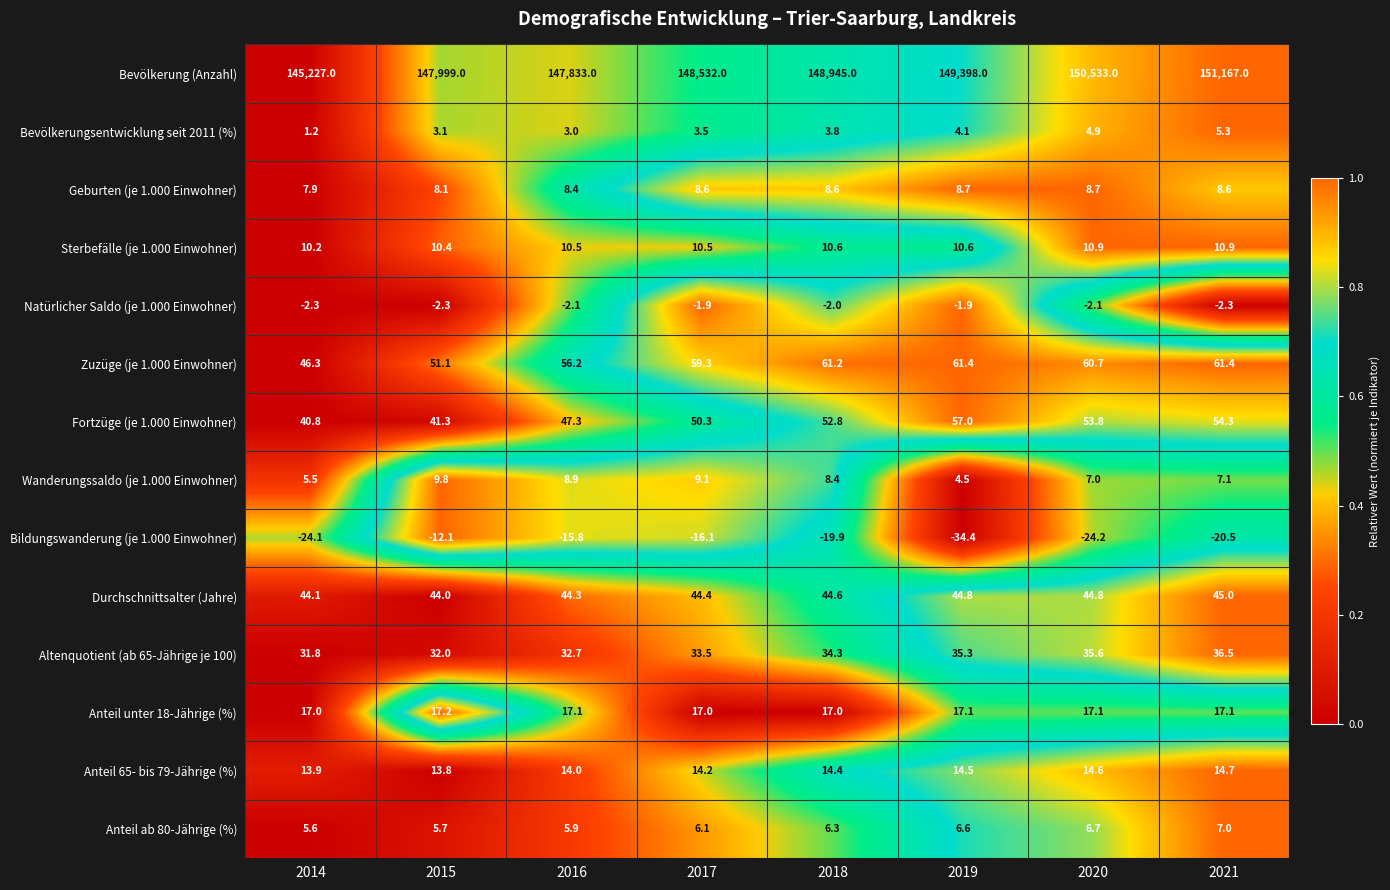

At which category is the sum across all series the highest?

2021